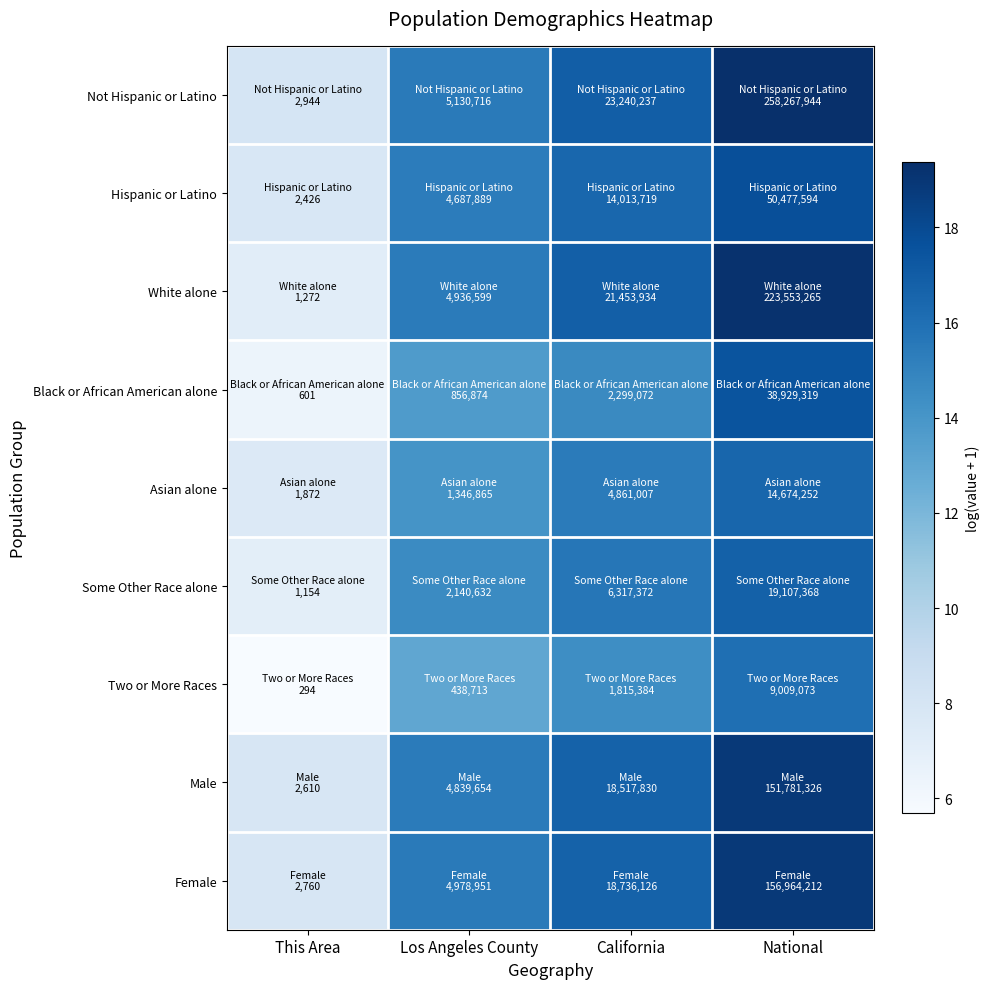

Reading left to right, transcribe all the data shown in this chart.

Not Hispanic or Latino: This Area=8.0	Los Angeles County=15.5	California=17.0	National=19.4
Hispanic or Latino: This Area=7.8	Los Angeles County=15.4	California=16.5	National=17.7
White alone: This Area=7.1	Los Angeles County=15.4	California=16.9	National=19.2
Black or African American alone: This Area=6.4	Los Angeles County=13.7	California=14.6	National=17.5
Asian alone: This Area=7.5	Los Angeles County=14.1	California=15.4	National=16.5
Some Other Race alone: This Area=7.1	Los Angeles County=14.6	California=15.7	National=16.8
Two or More Races: This Area=5.7	Los Angeles County=13.0	California=14.4	National=16.0
Male: This Area=7.9	Los Angeles County=15.4	California=16.7	National=18.8
Female: This Area=7.9	Los Angeles County=15.4	California=16.7	National=18.9